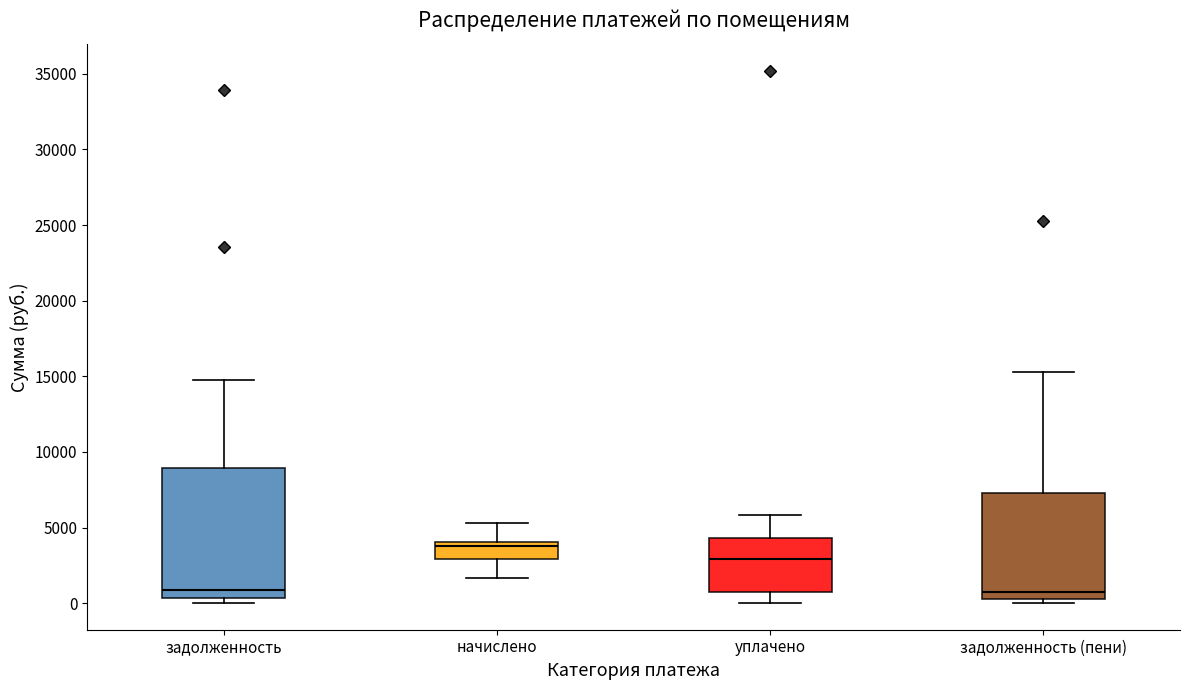

Reading left to right, read every box against the y-axis: the position of its median line, the range the box covers, and the ends of its whiskers. The values are not printed on the chart, so give them approximately, as read against the axis.

задолженность: median 1000, box 500 to 9000, whiskers 0 to 14500
начислено: median 4000 (just below the box's upper edge), box 3000 to 4000, whiskers 1500 to 5500
уплачено: median 3000, box 500 to 4500, whiskers 0 to 6000
задолженность (пени): median 1000, box 500 to 7500, whiskers 0 to 15500